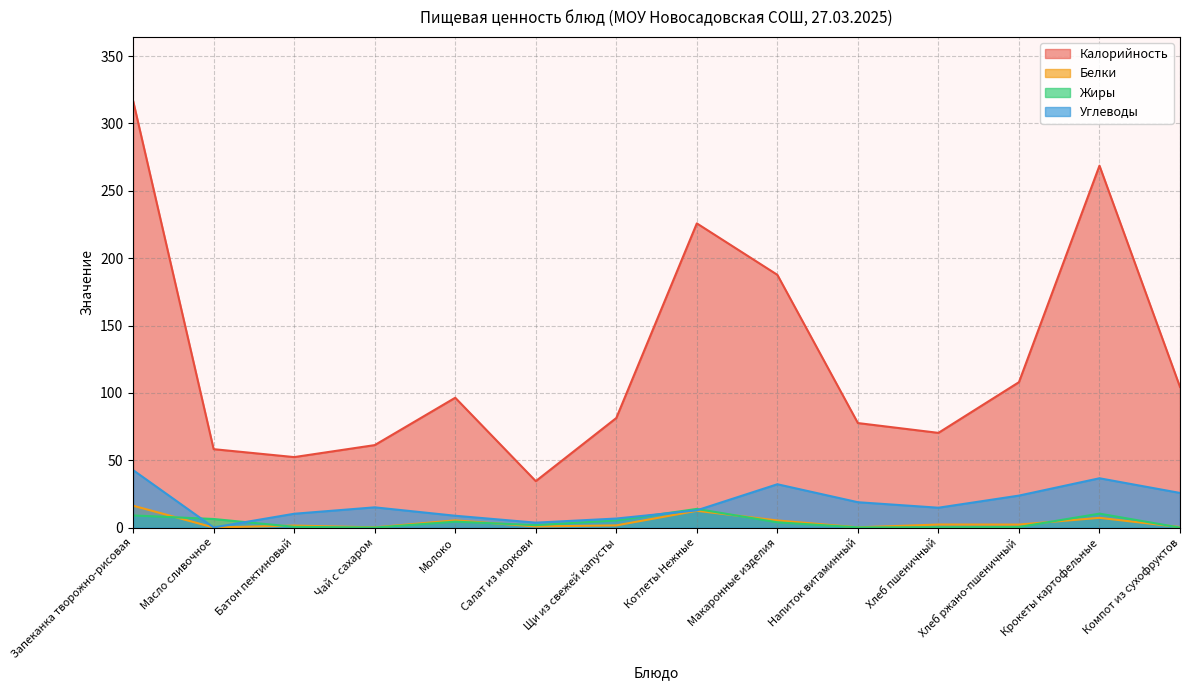

Between Масло сливочное and Молоко, which series saw the biggest shift?

Калорийность